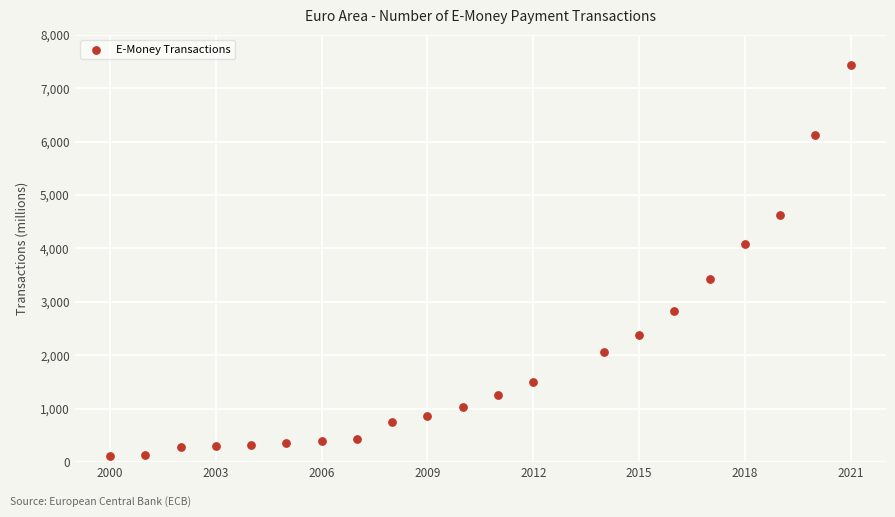

What is the range of Y values (max minus min)?

7320.4